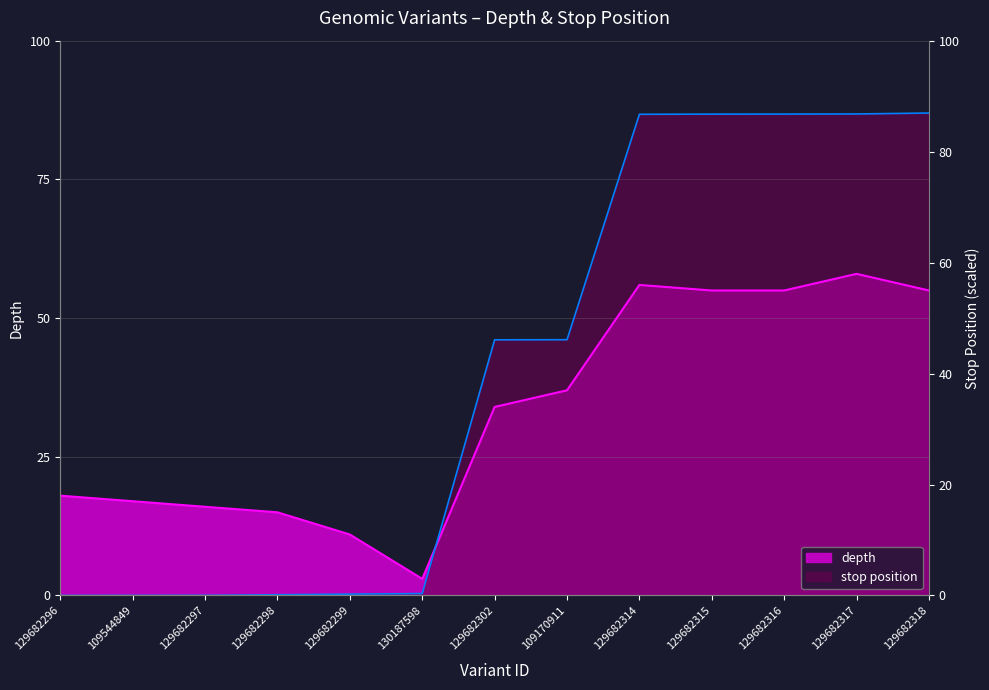

Reading left to right, transcribe all the data shown in this chart.

depth: 18.0	17.0	16.0	15.0	11.0	3.0	34.0	37.0	56.0	55.0	55.0	58.0	55.0
stop: 0.0	0.0	0.0	0.1	0.2	0.3	46.1	46.1	86.8	86.8	86.8	86.8	87.0